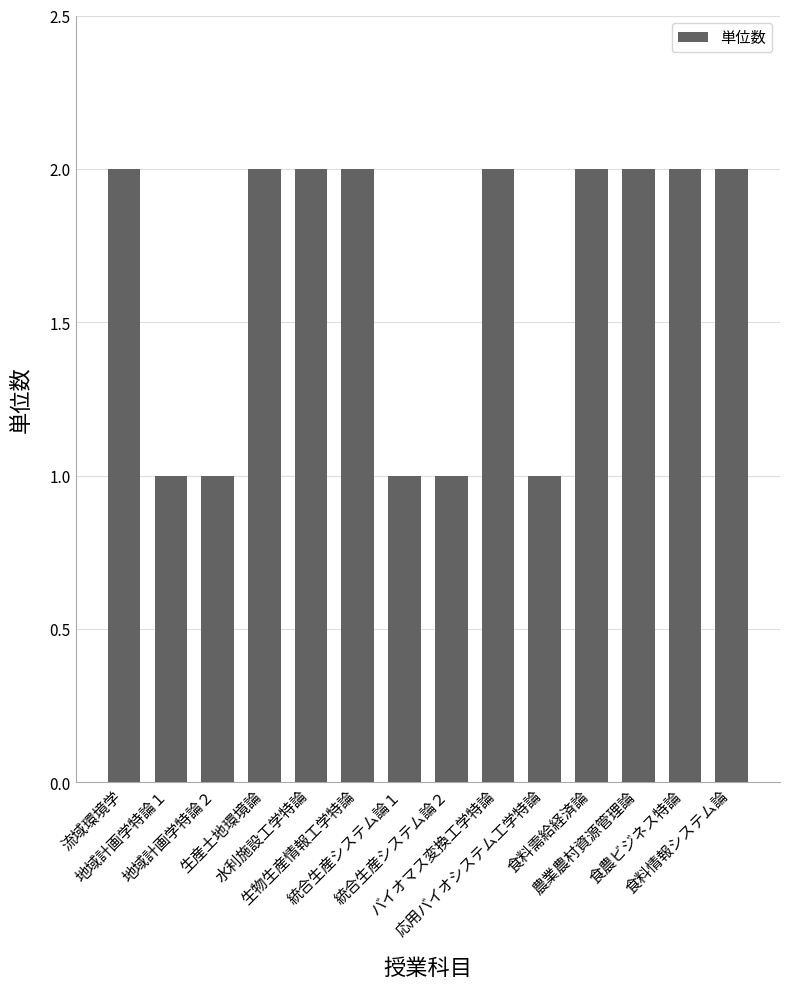

What is the value of the 11th bar from the left?

2